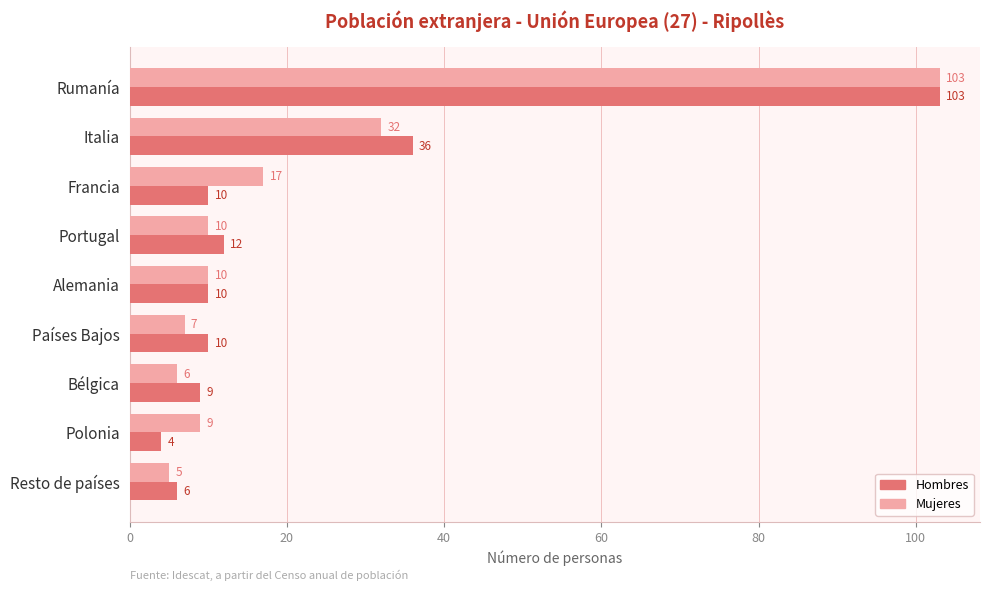

The Hombres series shows 10 at Países Bajos. True or false?

True